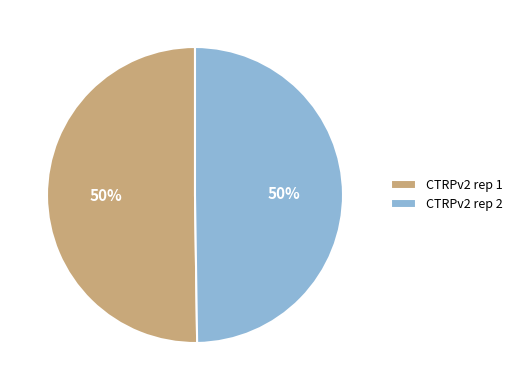

True or false: CTRPv2 rep 1 accounts for 55% of the total.

False